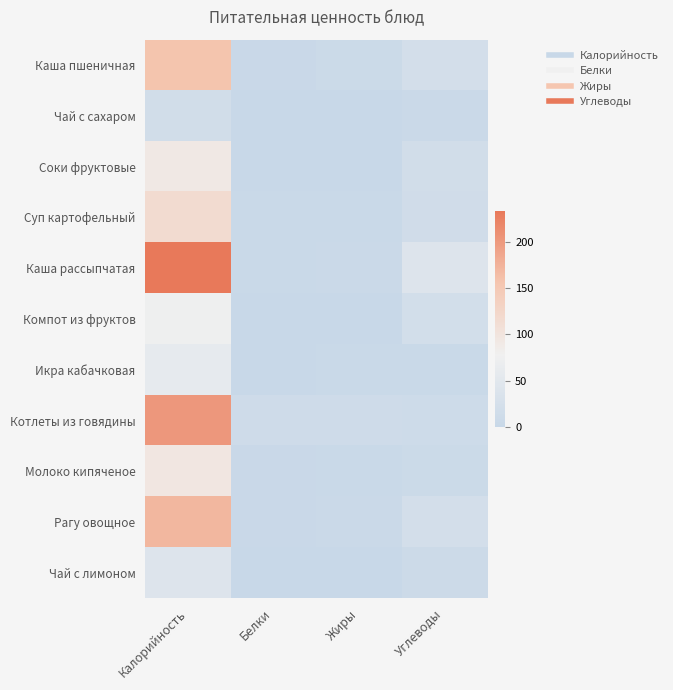

What is the maximum value shown in the chart?

233.3